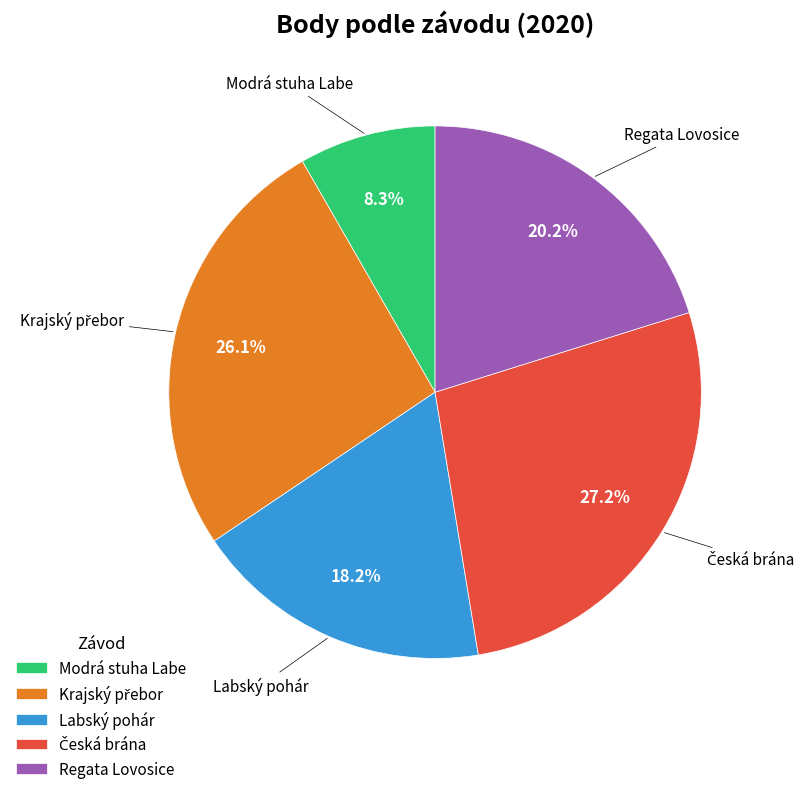

Is there any slice that represents more than half of the pie?

No